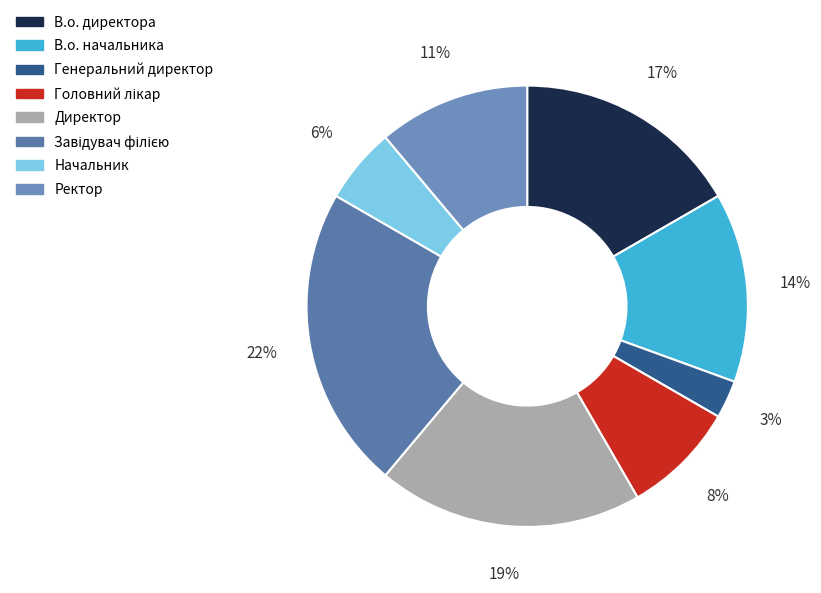

True or false: Директор accounts for 30% of the total.

False